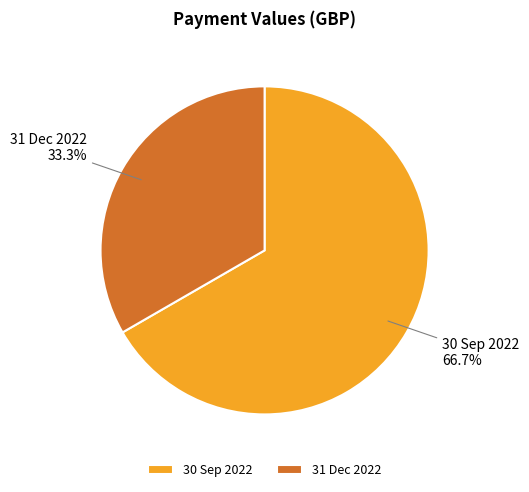

Count the number of slices in the pie.

2